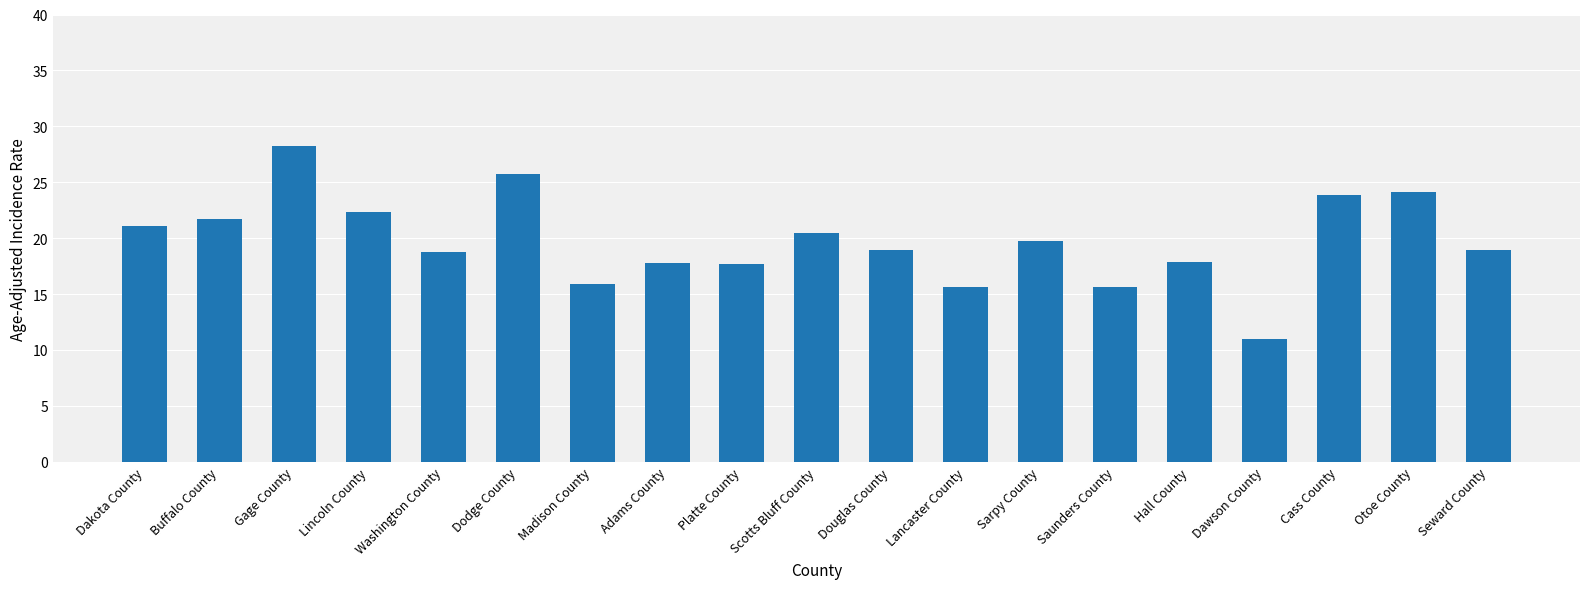

What is the difference between the values at Seward County and Hall County?

1.0